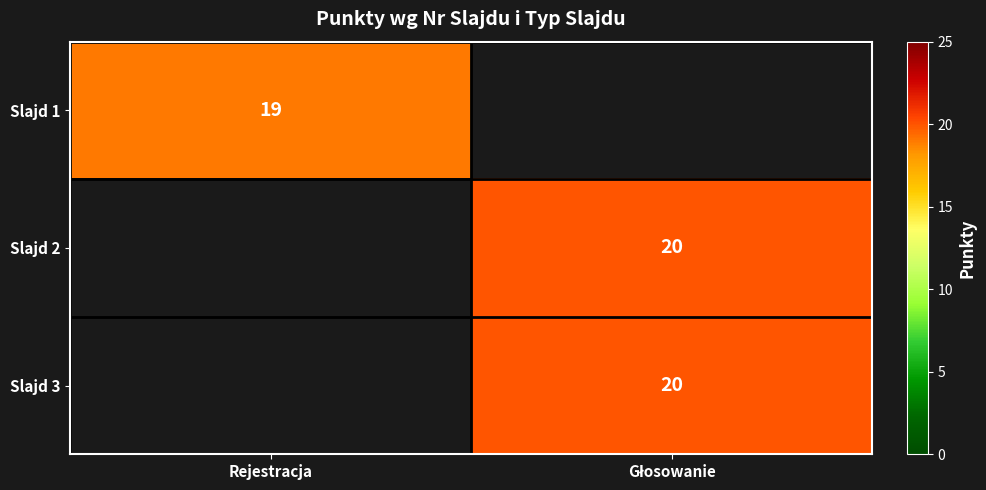

The value of Slajd 1 at Rejestracja is 19. True or false?

True